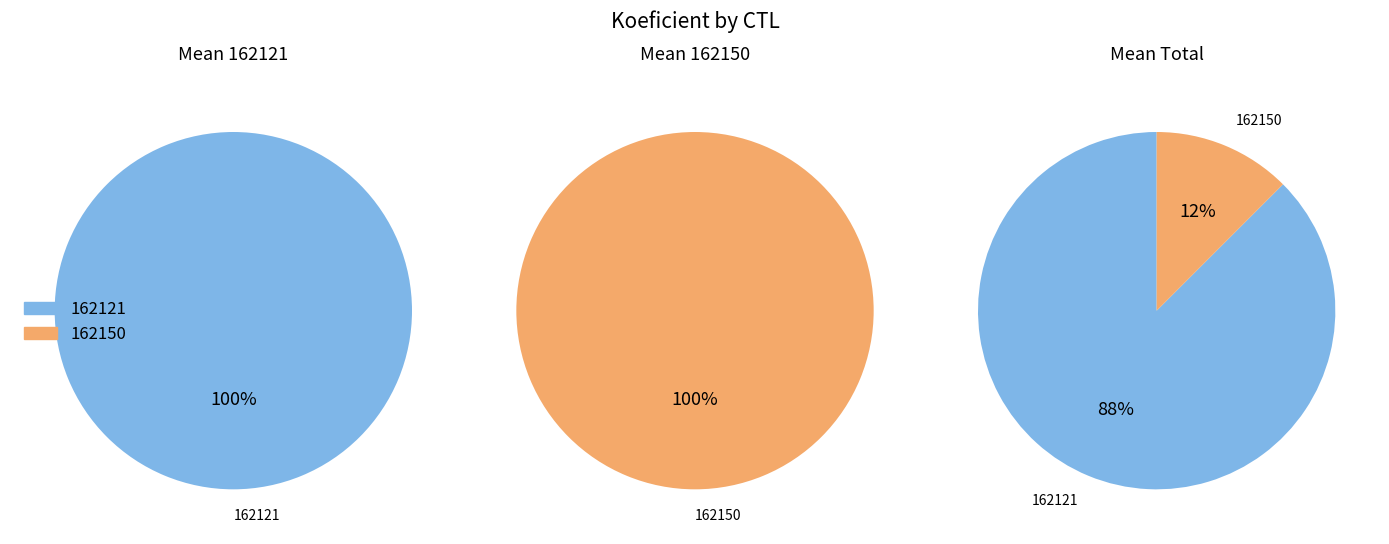

Which slice is the smallest?

162150